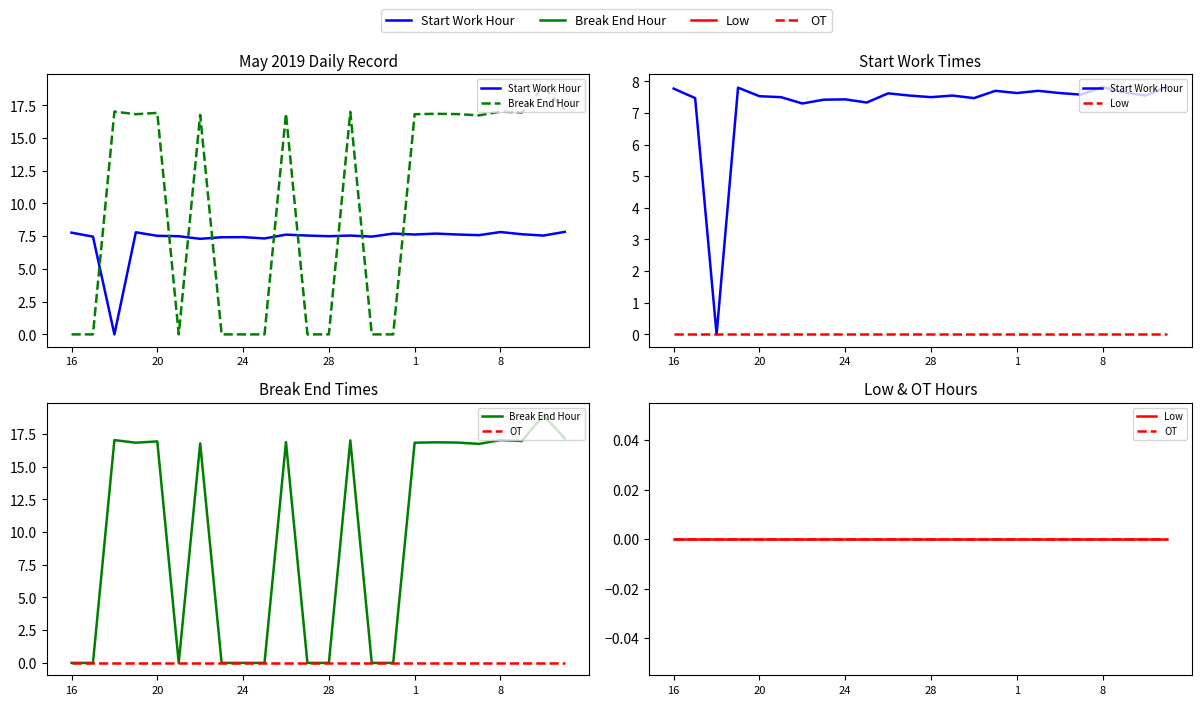

What is the value of the Break End Hour point at the 5th from the left?

16.9